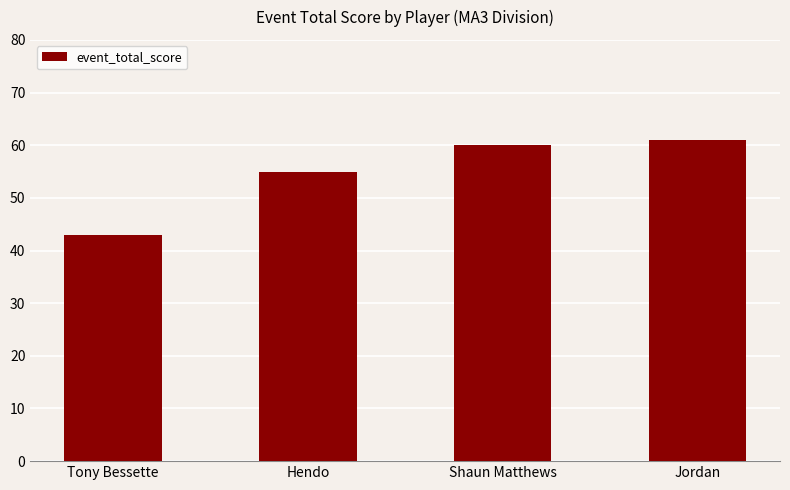

At which category does the chart reach its minimum across all series?

Tony Bessette